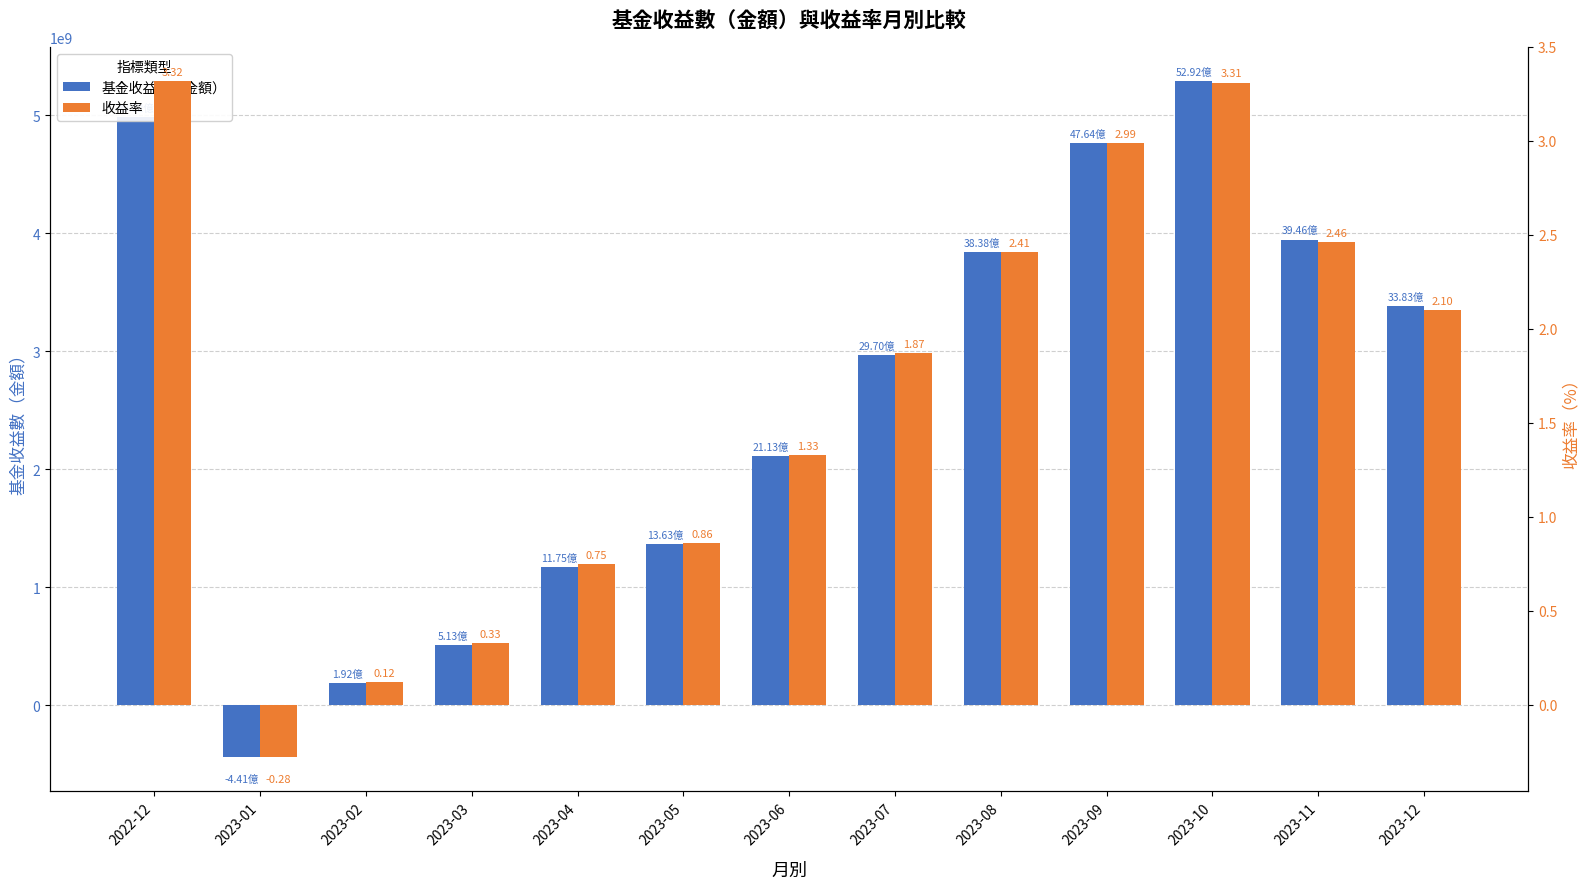

At how many categories does at least one series exceed 355641553?

11